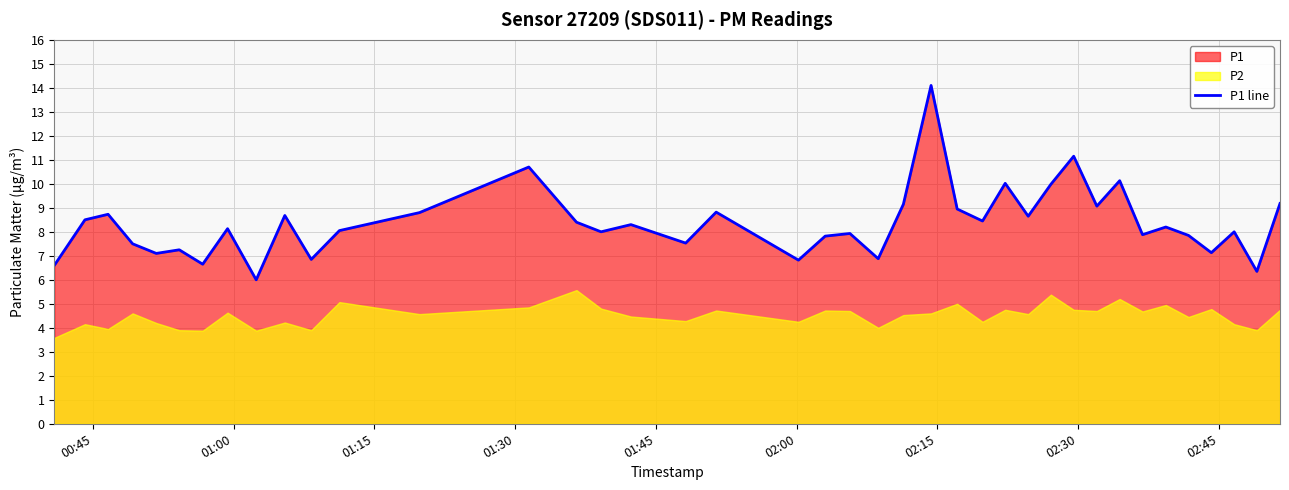

What is the highest value of the P1 line series?

14.1